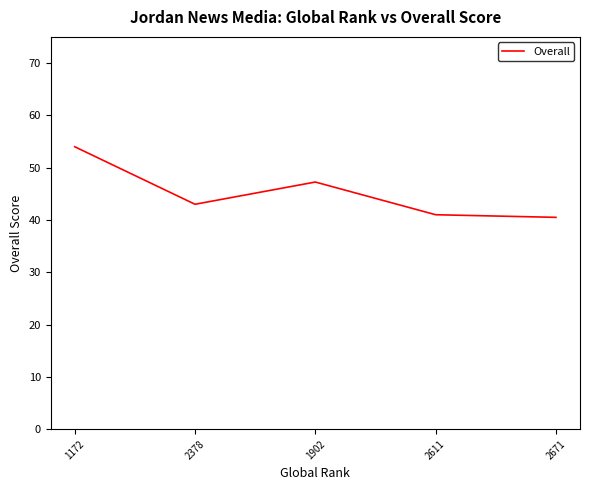

How many values are below 43?

2